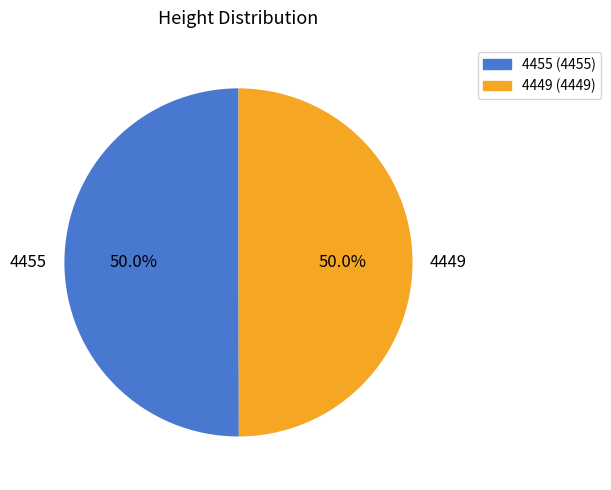

What percentage do 4455 and 4449 together represent?

100.0%